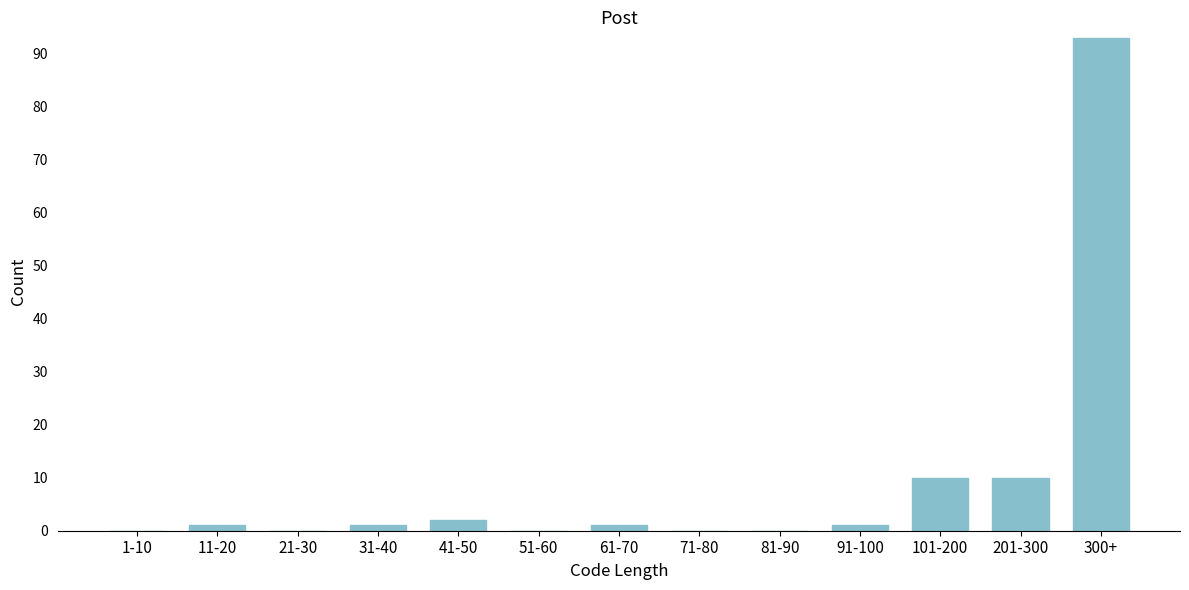

Reading left to right, transcribe all the data shown in this chart.

1-10=0	11-20=1	21-30=0	31-40=1	41-50=2	51-60=0	61-70=1	71-80=0	81-90=0	91-100=1	101-200=10	201-300=10	300+=93